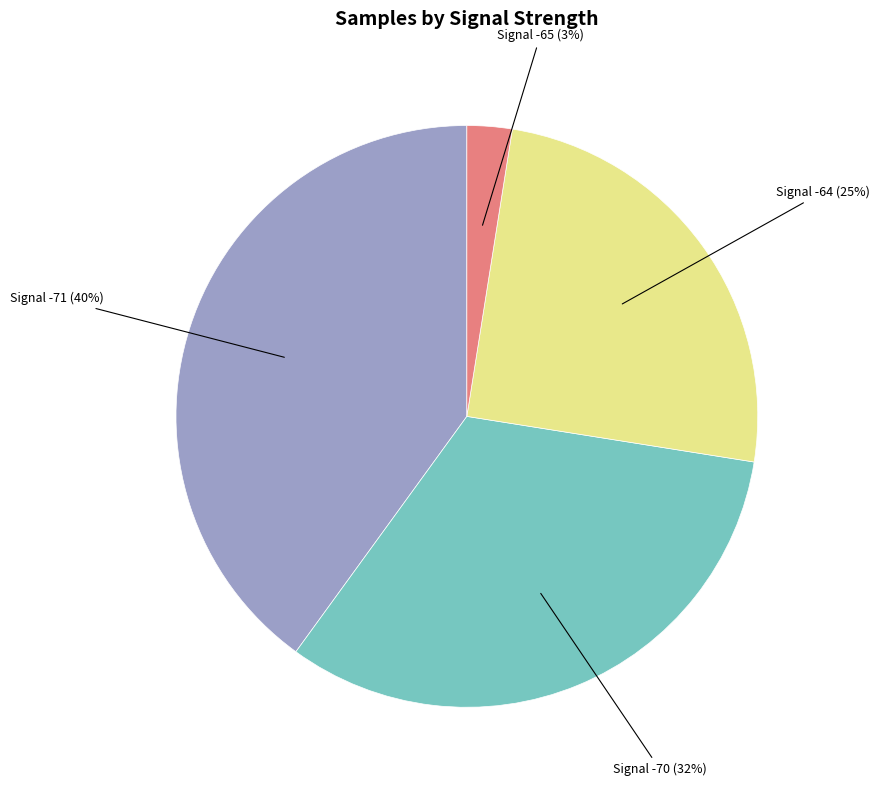

Is there a majority slice in this chart?

No